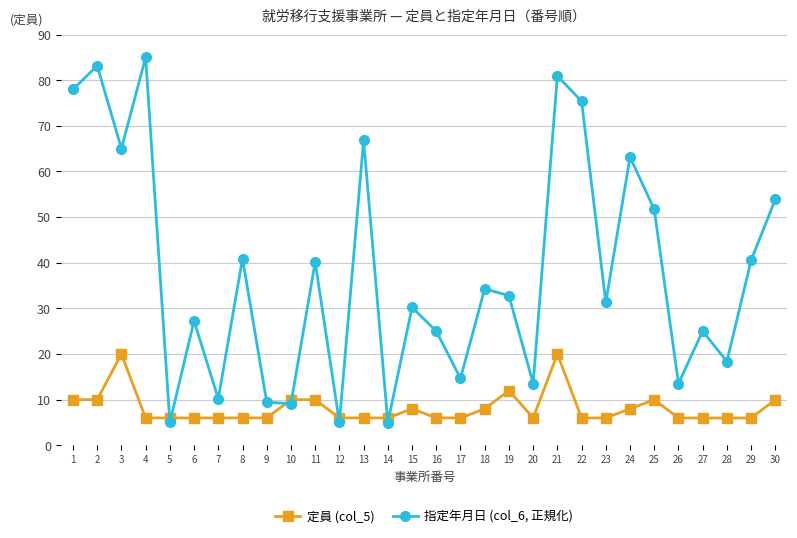

At 1, list the series in order from smallest to largest.

定員 (col_5), 指定年月日 (col_6, 正規化)